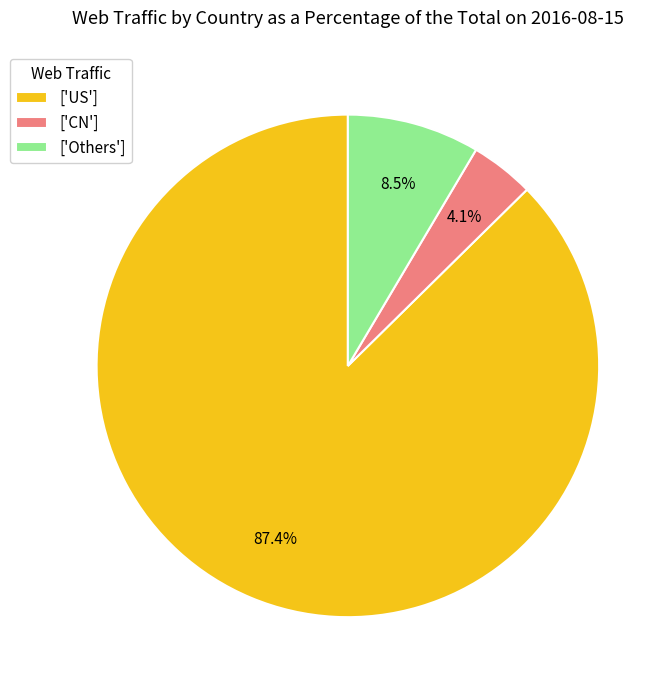

Combined, what portion of the pie is ['US'] and ['Others']?

95.9%